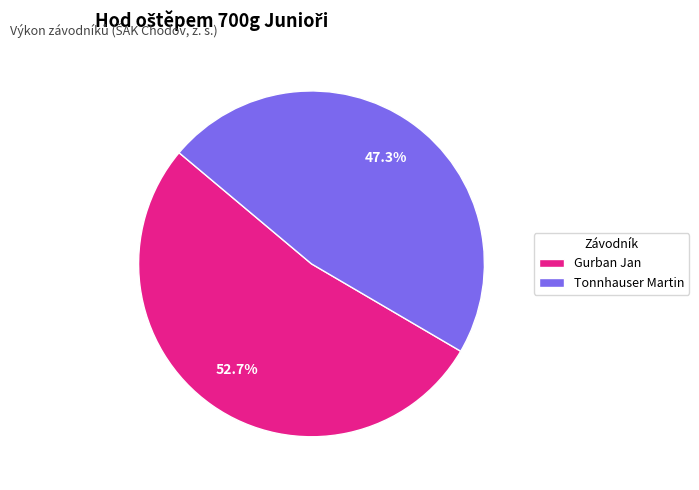

What is the largest slice in the pie chart?

Gurban Jan